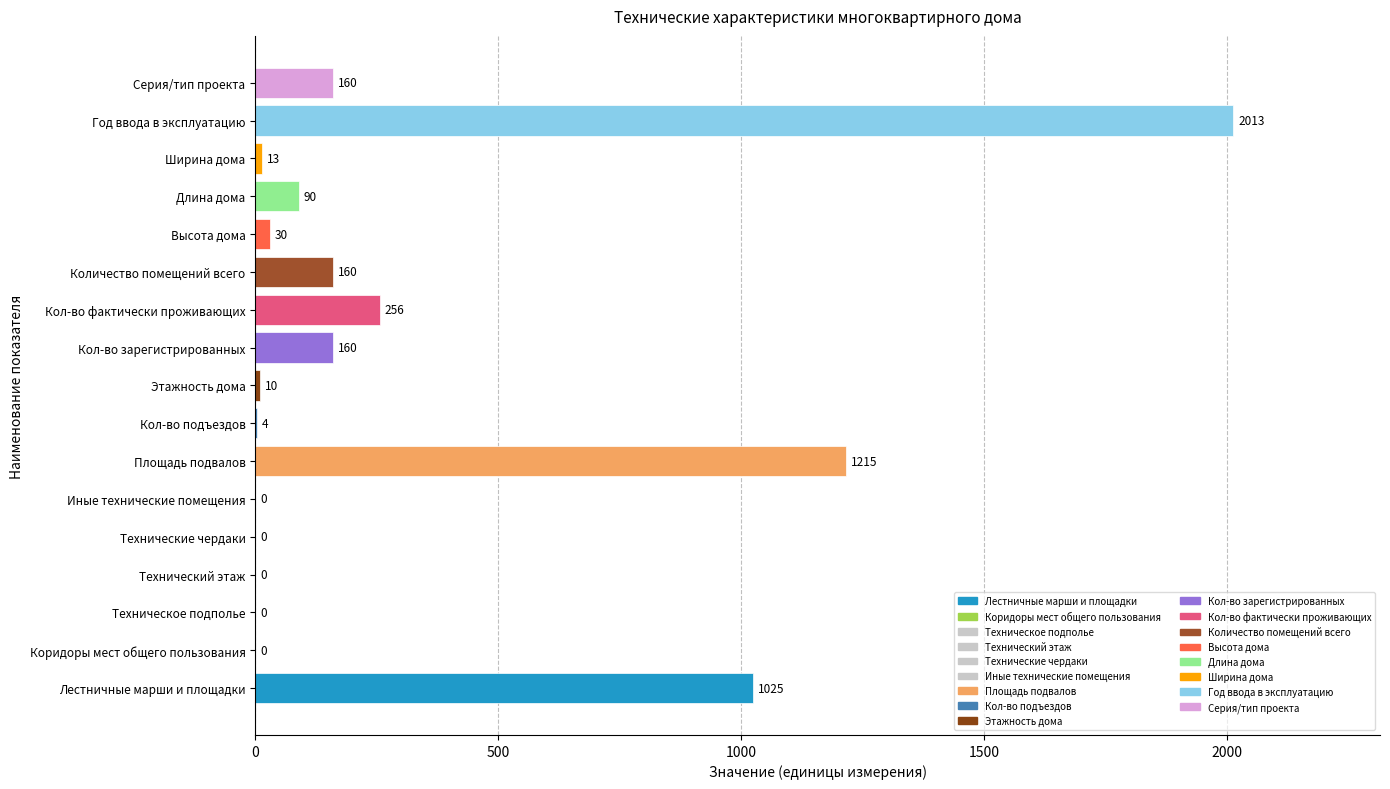

How many series are shown in this chart?

1